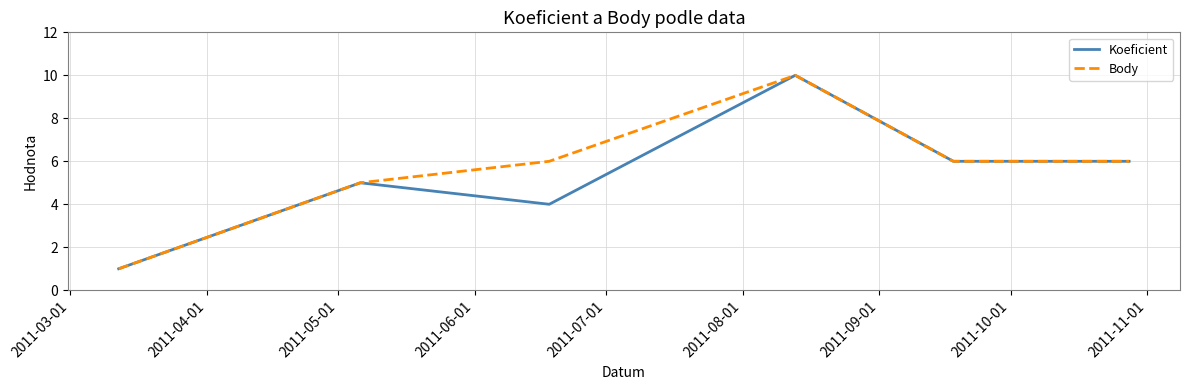

What is the maximum value for Body?

10